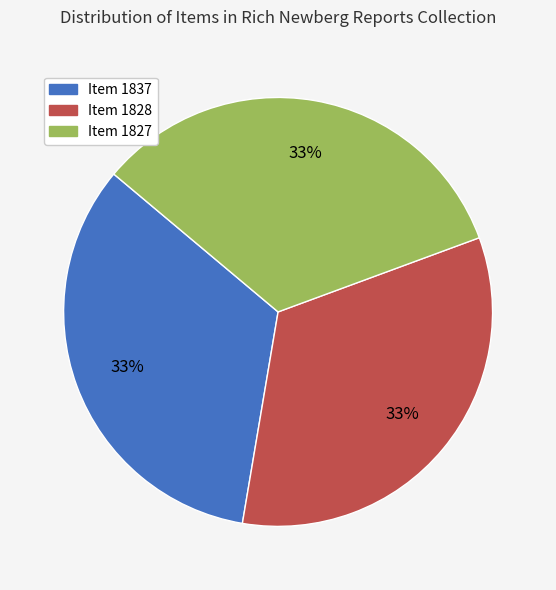

To the nearest percent, what portion does Item 1837 represent?

33%